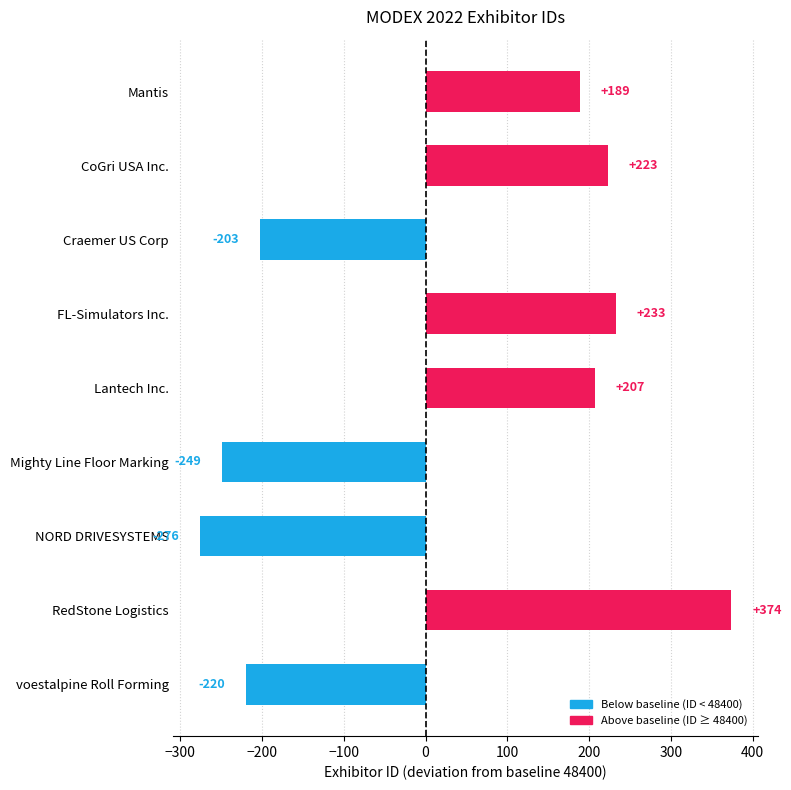

What is the label of the 6th bar from the right?

FL-Simulators Inc.